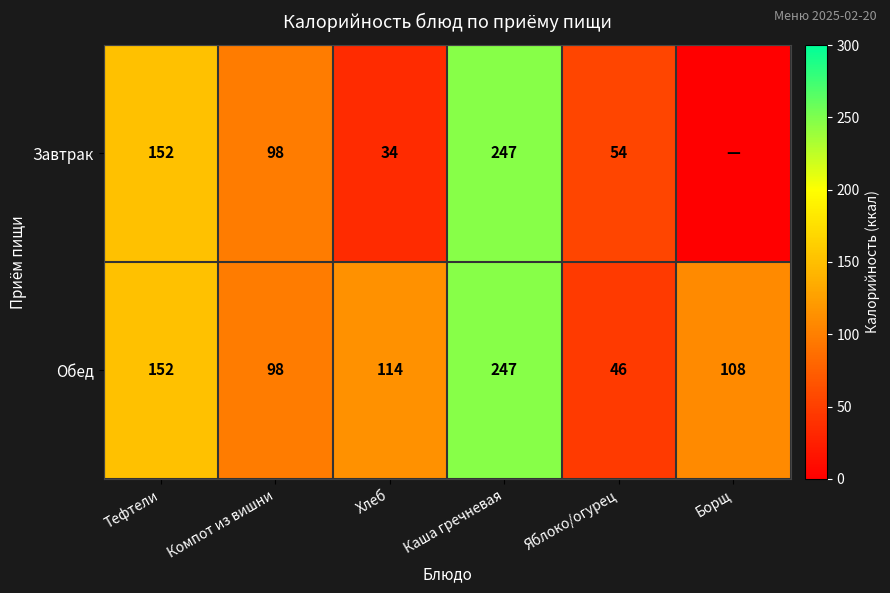

Where is Обед nearest to the value 146?

Тефтели